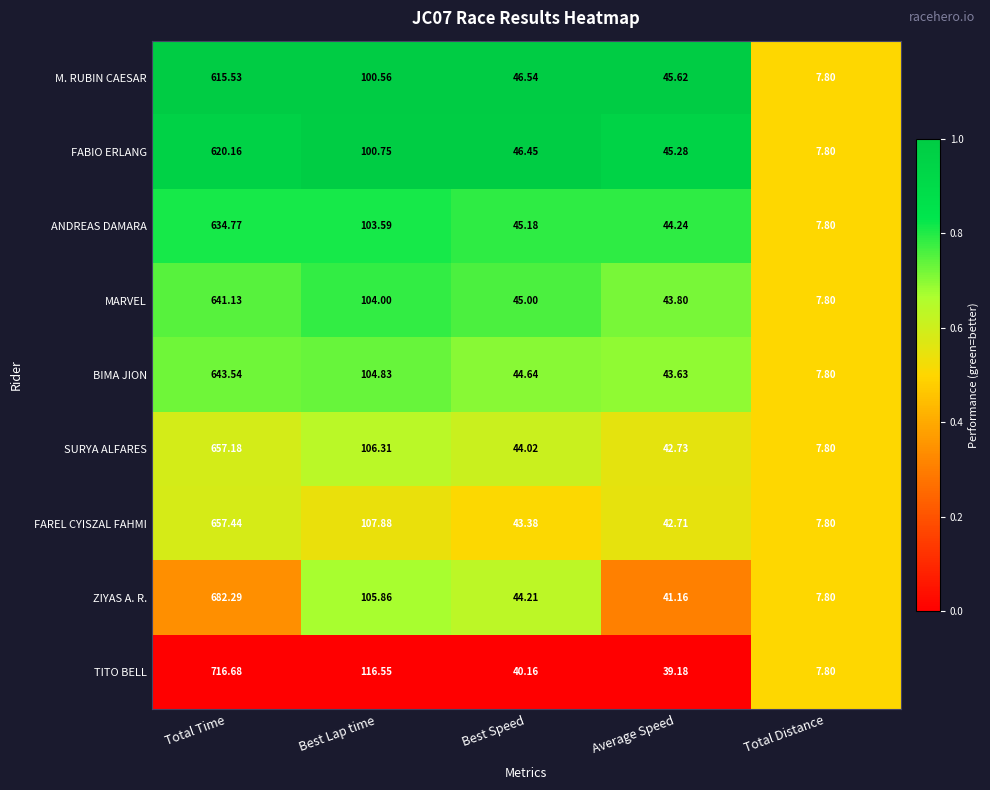

Which series has the largest range (max minus min)?

TITO BELL